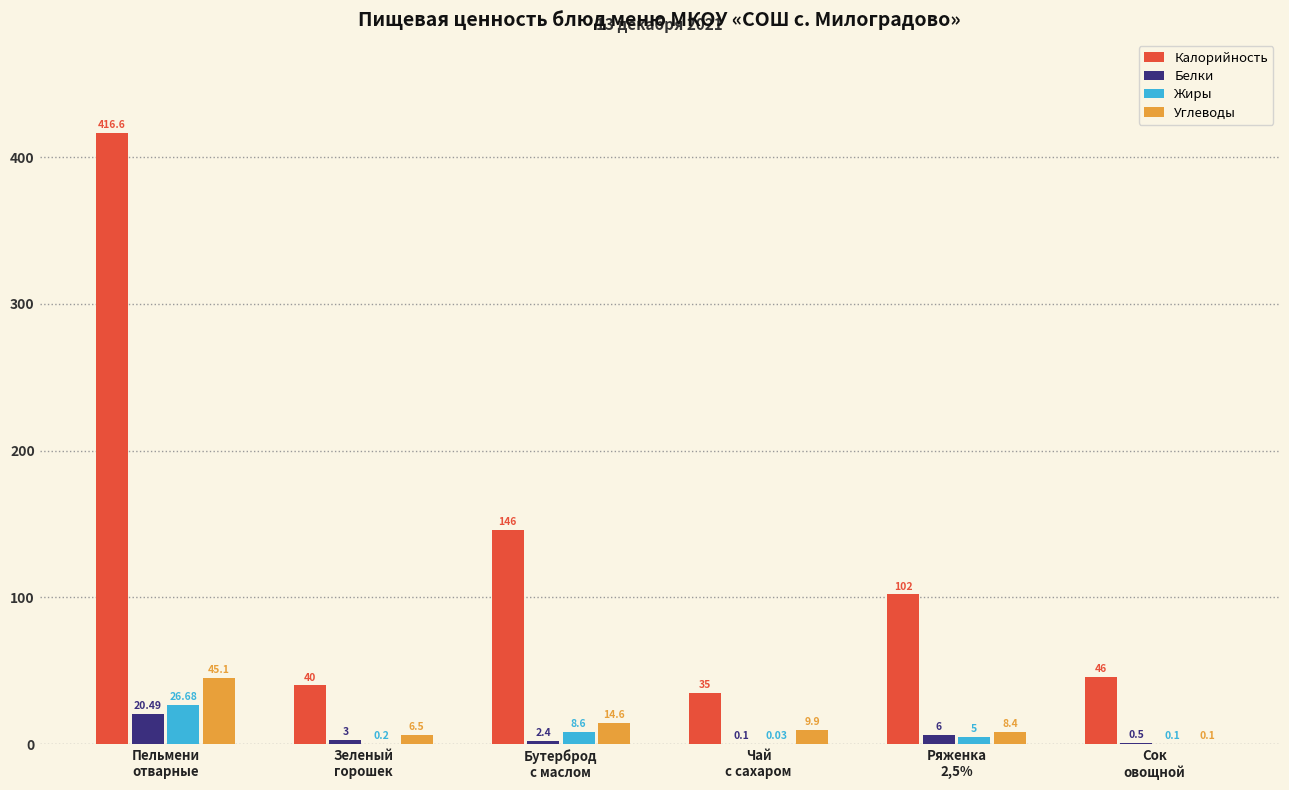

True or false: Калорийность has a value of 75.2 at Сок
овощной.

False